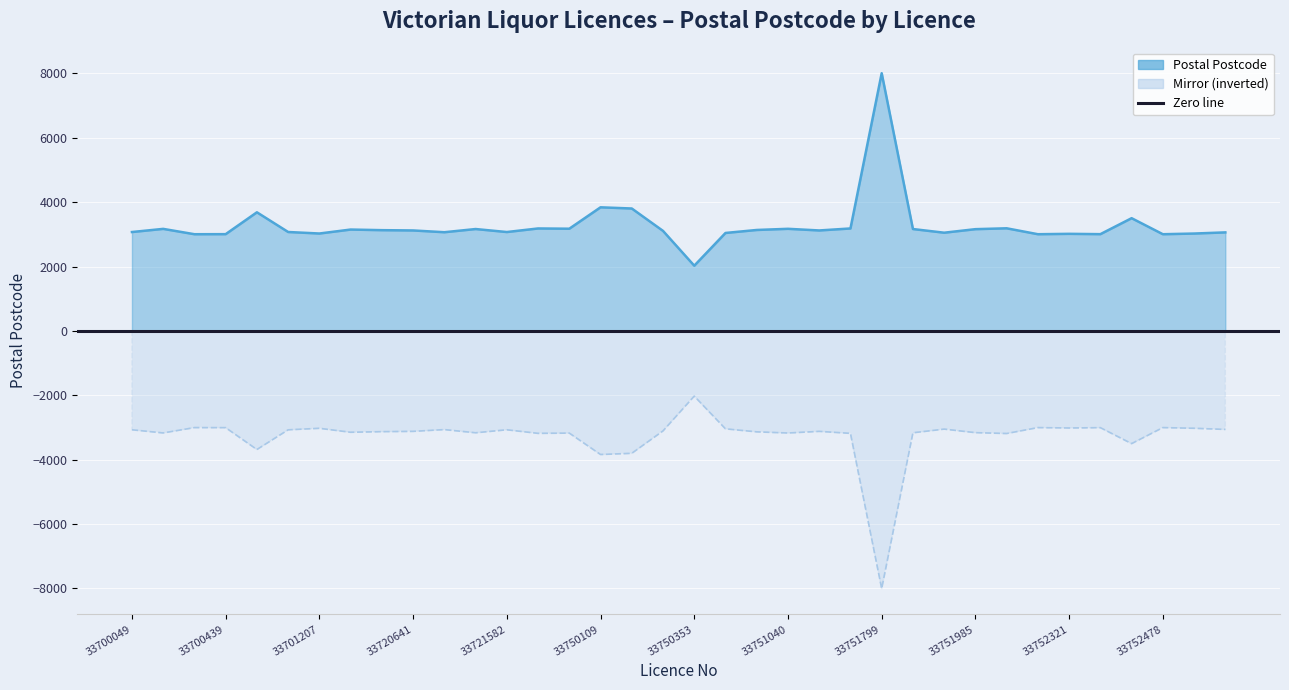

Which label corresponds to the largest value in the chart?

33751799